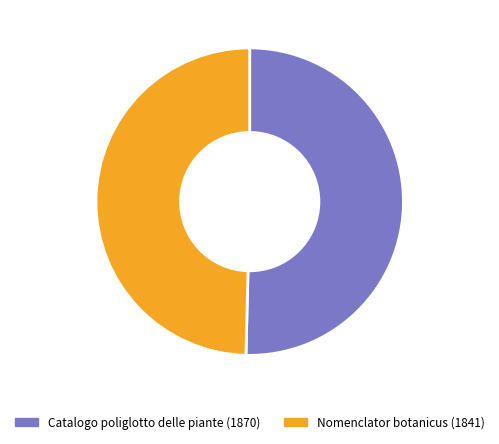

To the nearest percent, what is the difference between the largest and smallest slice percentages?

1%